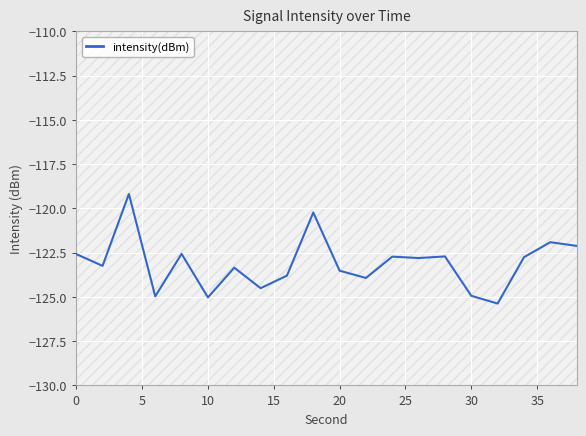

The value of intensity(dBm) at 10 is -125.0. True or false?

True